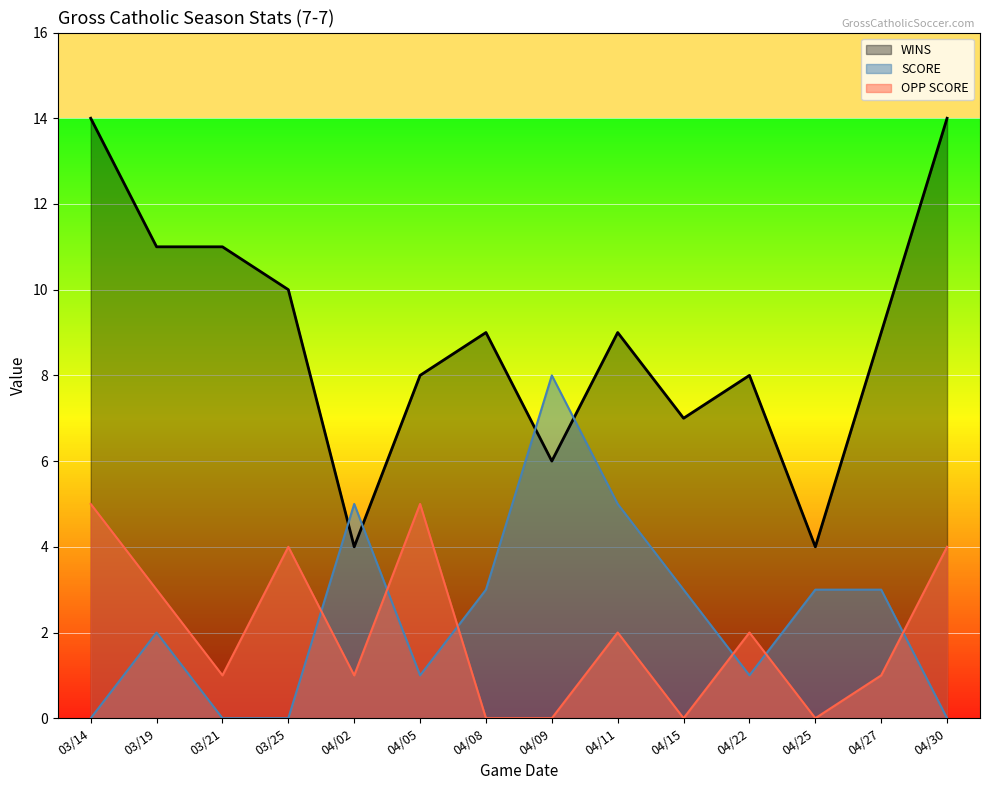

At which category is the sum across all series the highest?

03/14